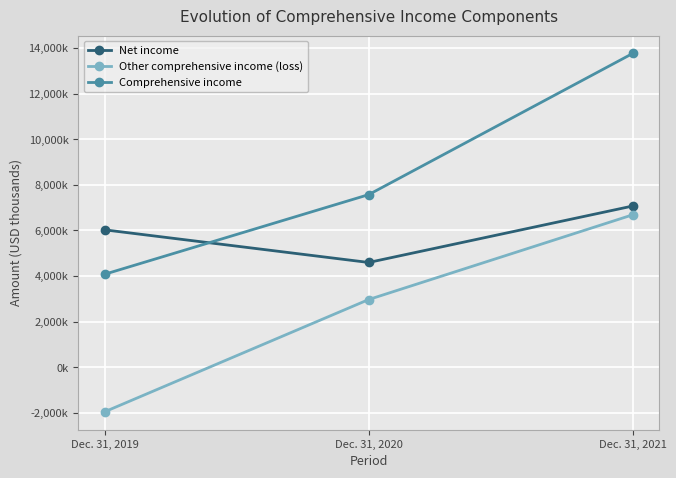

What is the total value across all series at Dec. 31, 2021?

27516